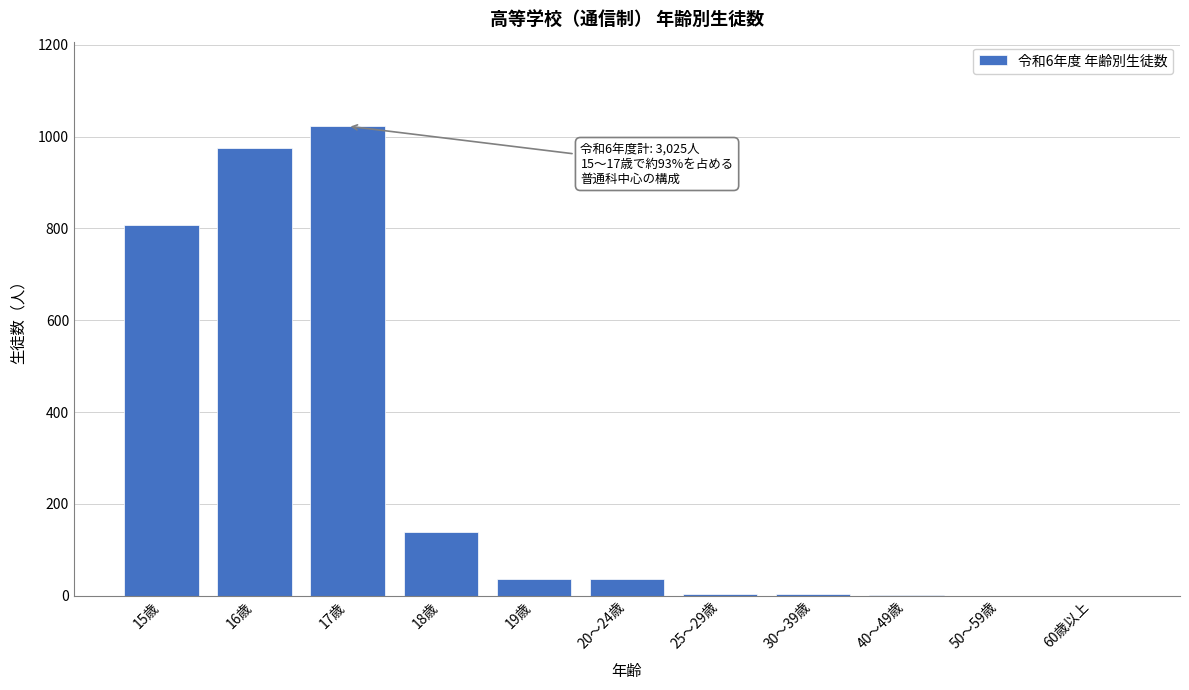

What is the sum of all values?

3025